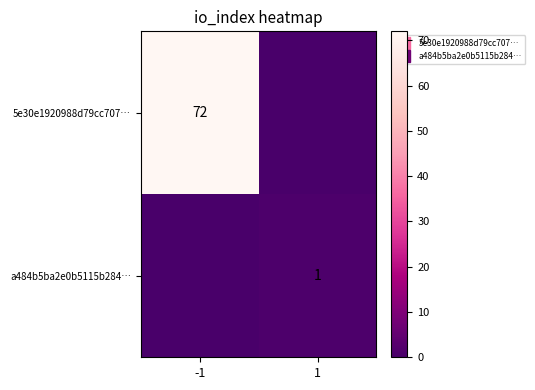

Rank the categories by 5e30e1920988d79cc707… value from lowest to highest.

1, -1